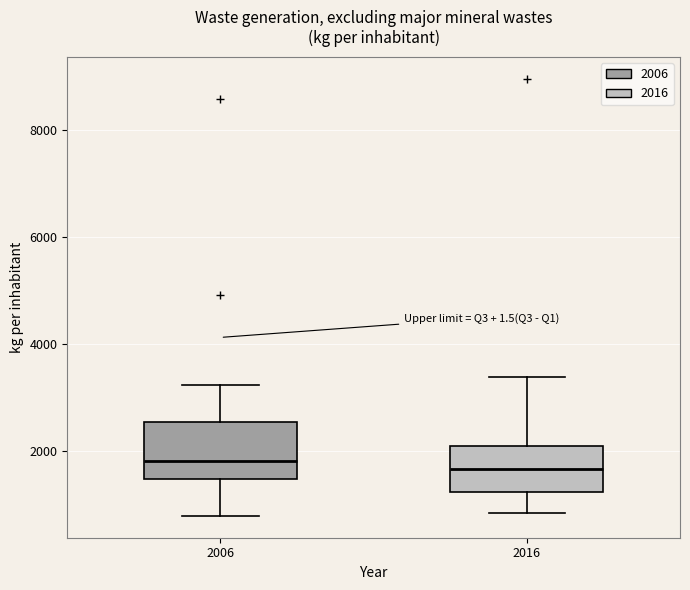

Reading left to right, read every box against the y-axis: the position of its median line, the range the box covers, and the ends of its whiskers. The values are not printed on the chart, so give them approximately, as read against the axis.

2006: median 1800, box 1400 to 2600, whiskers 800 to 3200
2016: median 1600, box 1200 to 2000, whiskers 800 to 3400